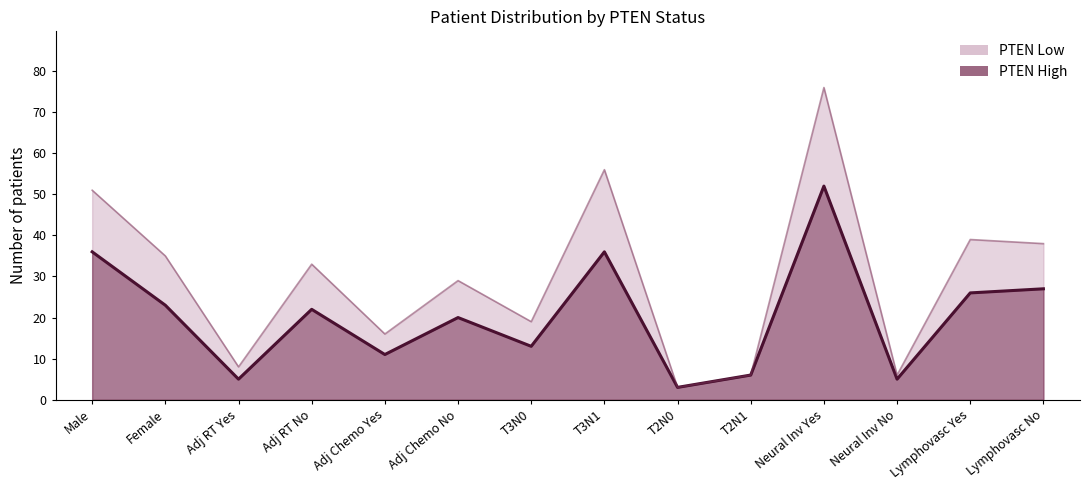

True or false: PTEN Low and PTEN High intersect in this chart.

False